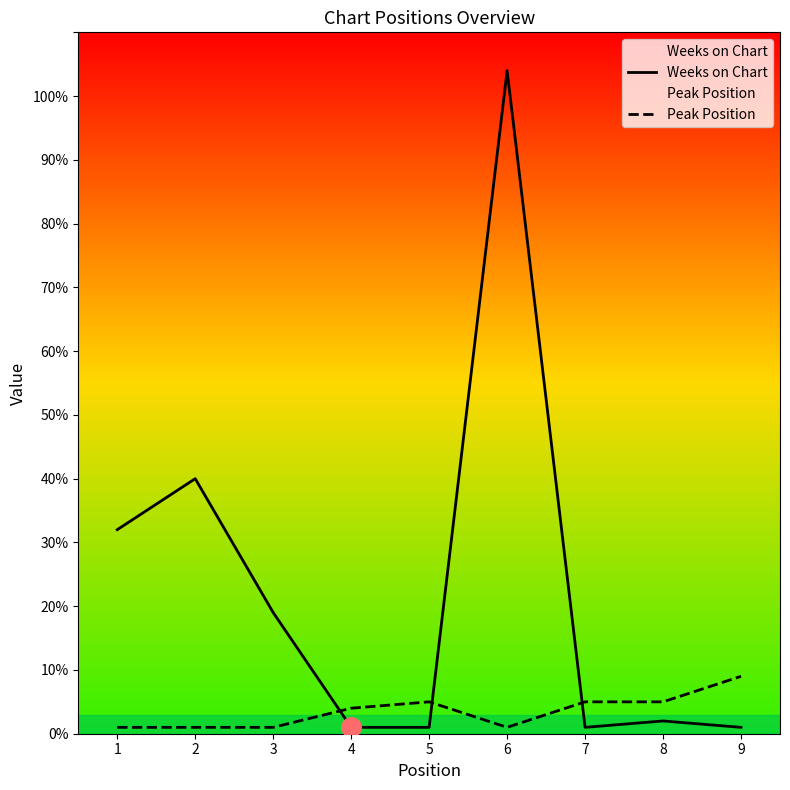

What value does the Peak Position series have at 9?

9